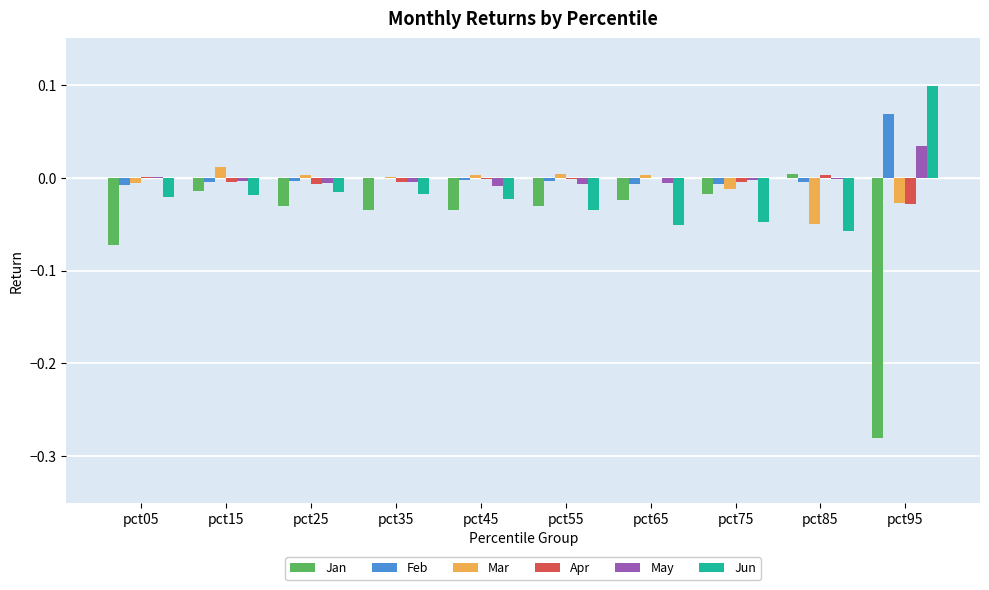

Which category has the highest value in the May series?

pct95